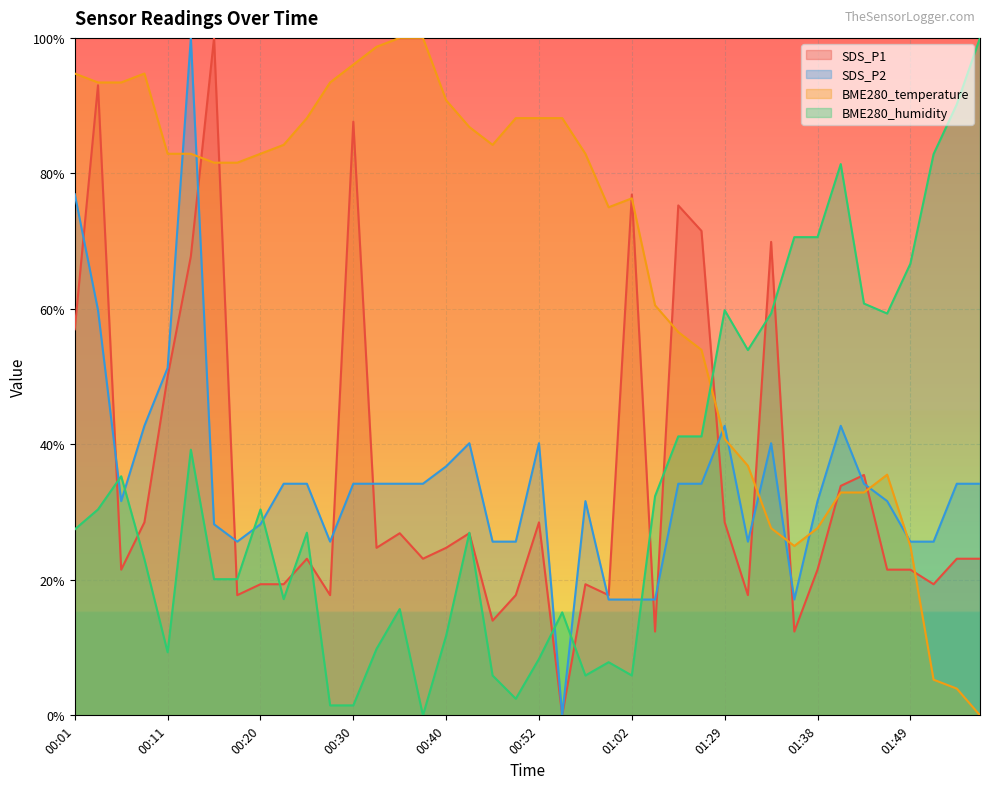

What are all the series names shown in the legend?

SDS_P1, SDS_P2, BME280_temperature, BME280_humidity